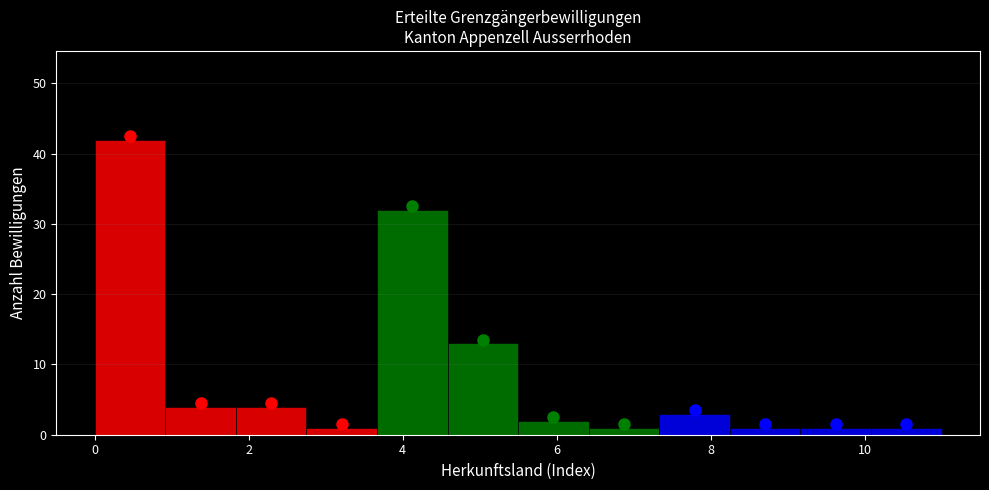

Over which range of the x-axis is the bar tallest?

0.0 to 1.0